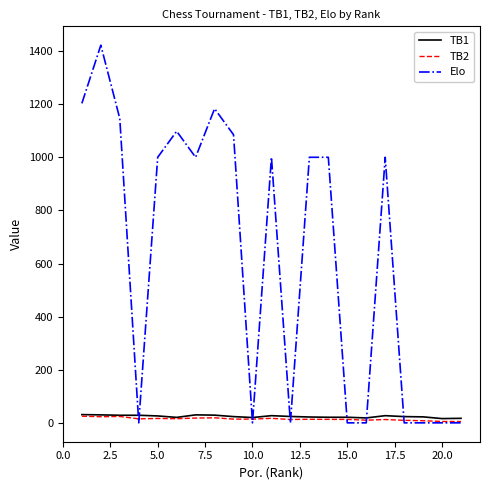

Which series ends up on top after the final intersection of Elo and TB1?

TB1